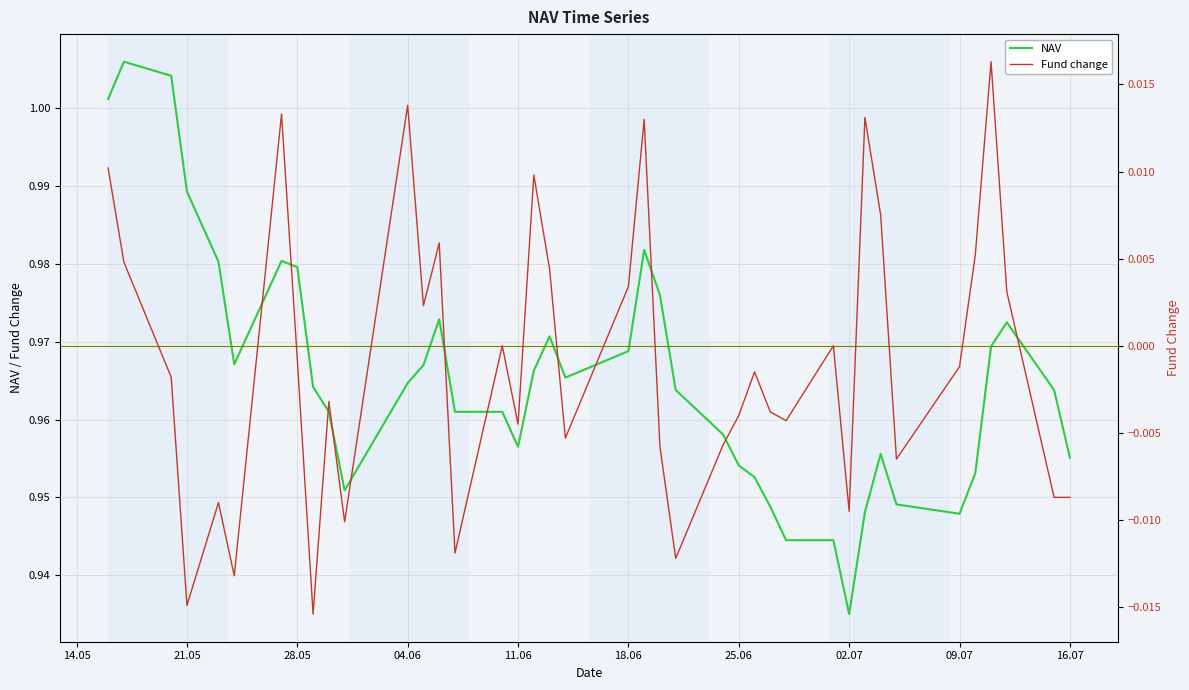

At which label is NAV closest to 0?

02.07